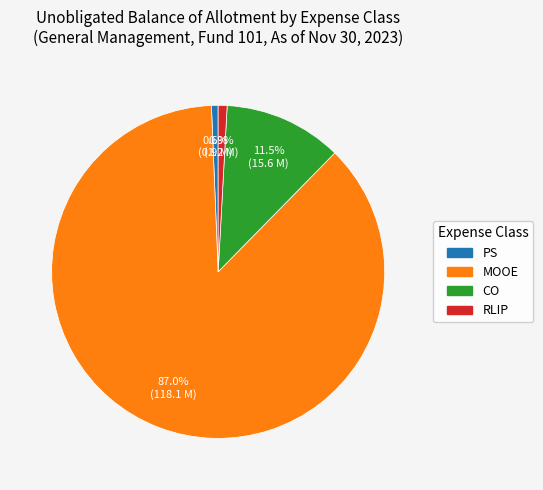

Does MOOE represent more than half of the total?

Yes